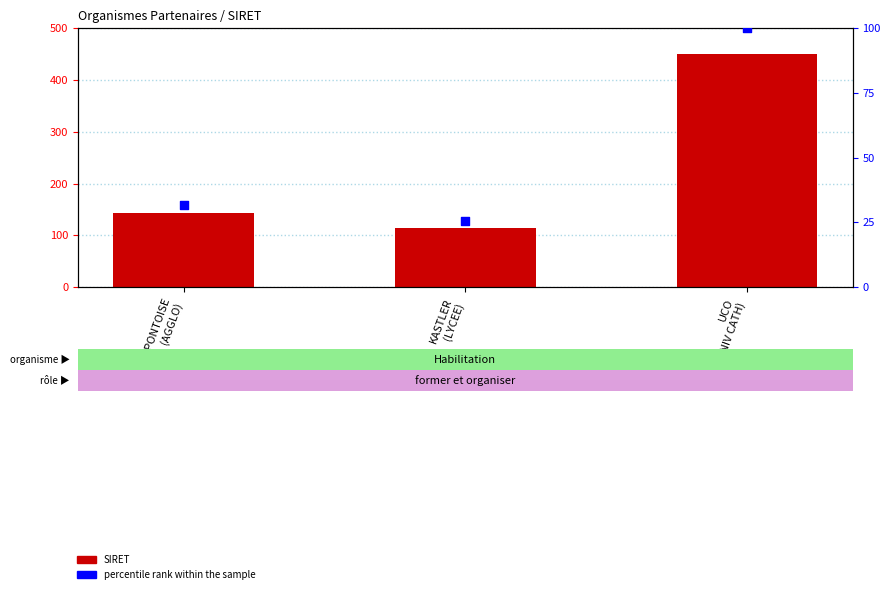

What is the total value across all series at KASTLER
(LYCEE)?

139.6